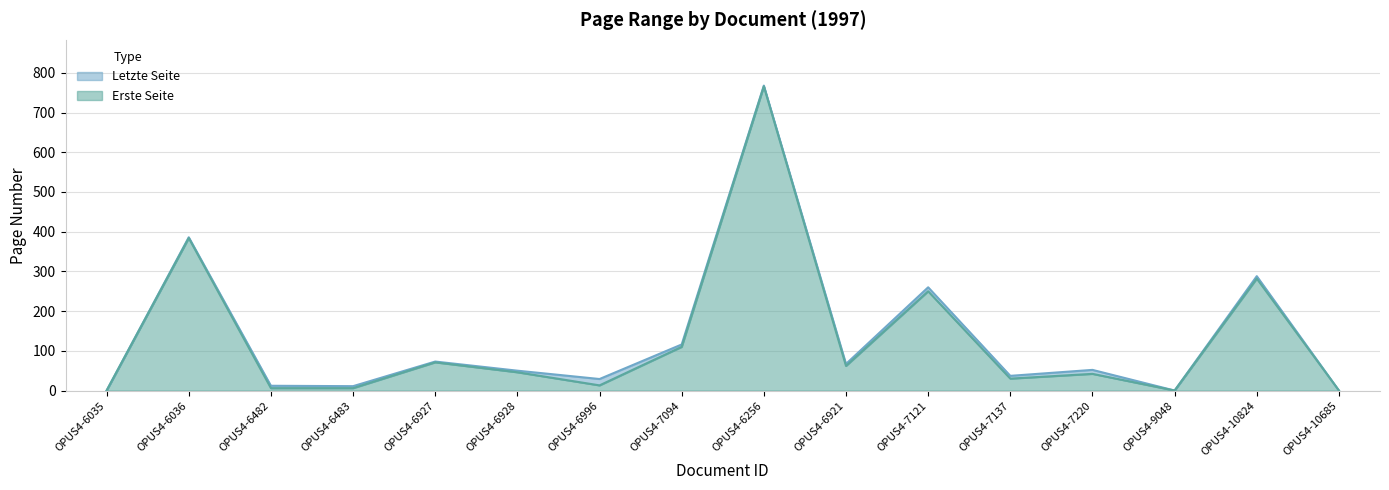

Which series has the widest spread of values?

Letzte Seite